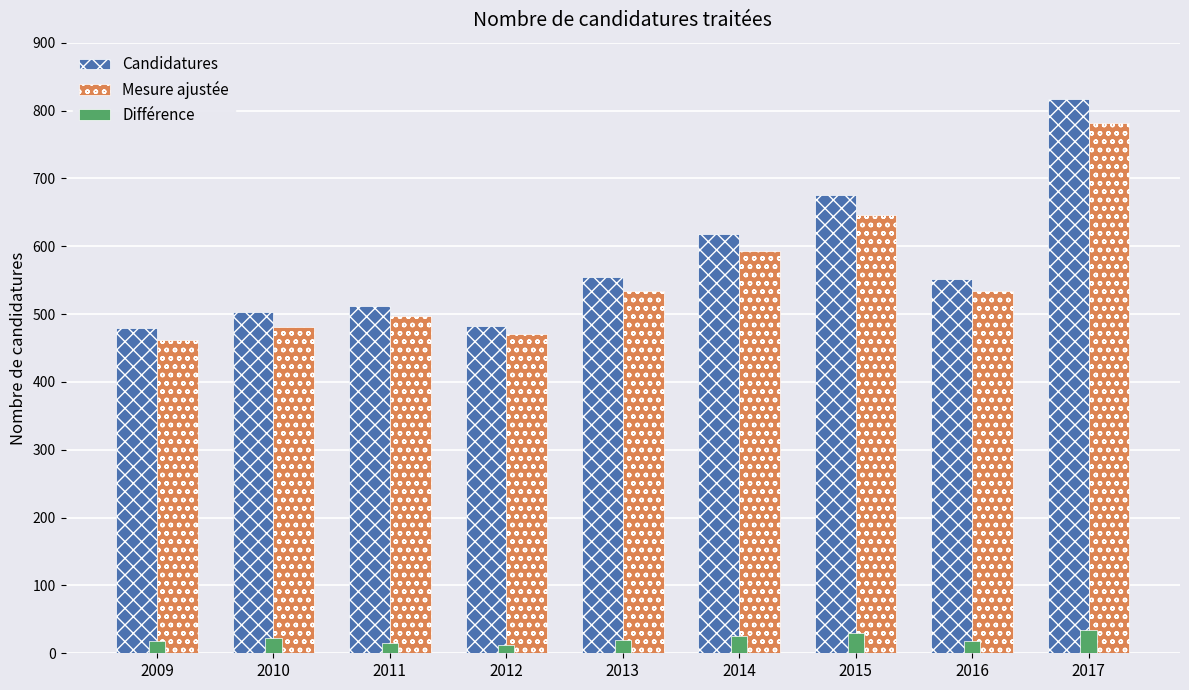

Is it true that Mesure ajustée equals 238 at 2017?

False